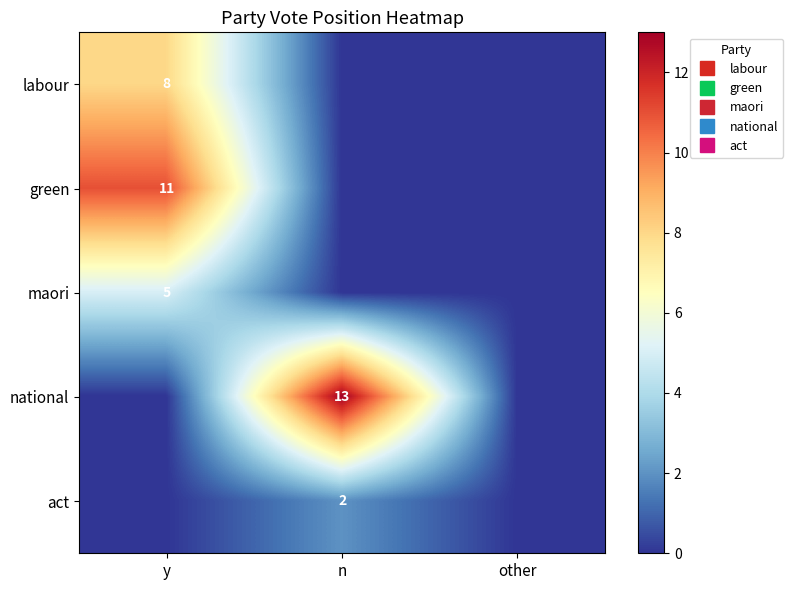

At which category is the sum across all series the highest?

y